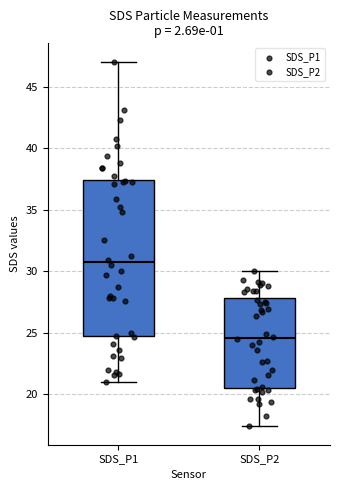

Reading left to right, transcribe this box plot: for each box, give where its median line is, the range the box spans, and where its two whiskers end, as read against the y-axis. The values are not printed on the chart, so give them approximately, as read against the axis.

SDS_P1: median 31.0, box 24.5 to 37.5, whiskers 21.0 to 47.0
SDS_P2: median 24.5, box 20.5 to 28.0, whiskers 17.5 to 30.0